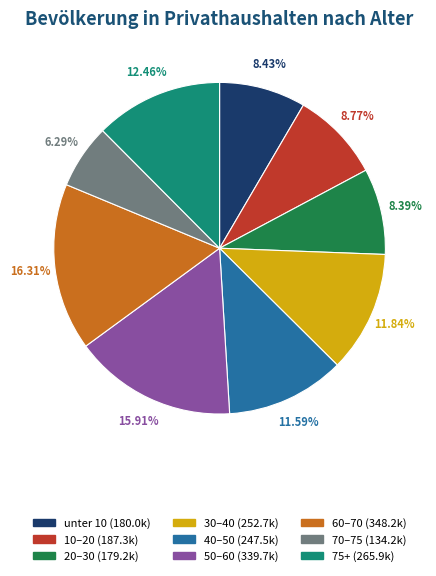

Does any single category account for the majority?

No